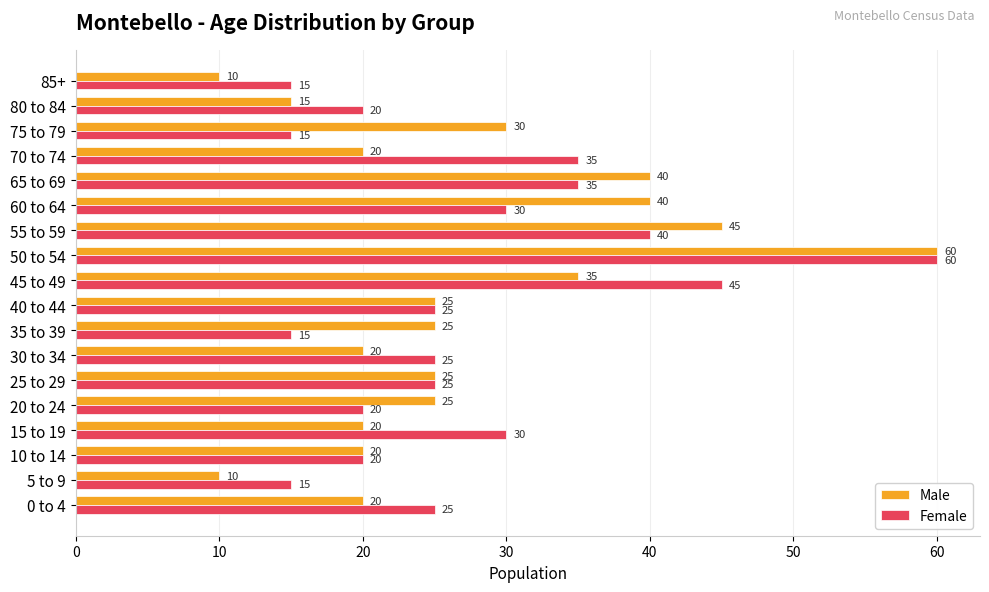

Which series has the widest spread of values?

Male